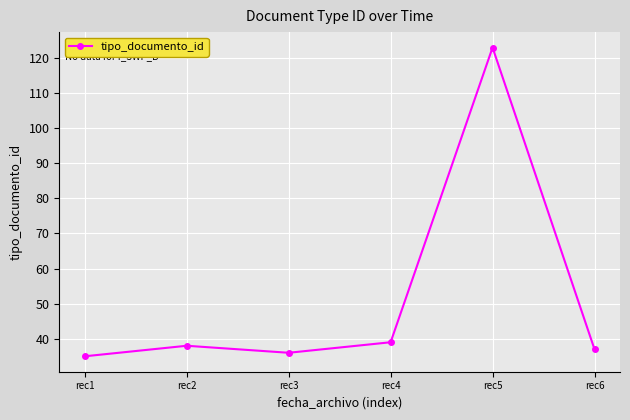

Where is the first local maximum?

rec2